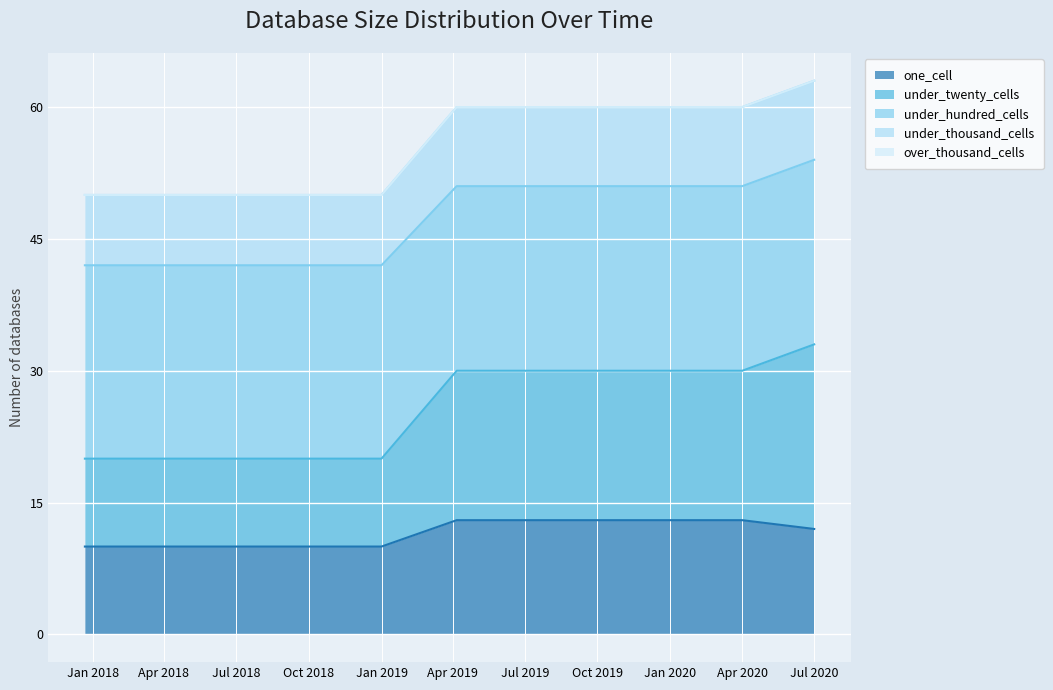

What is the total value across all series at Apr 2020?

60